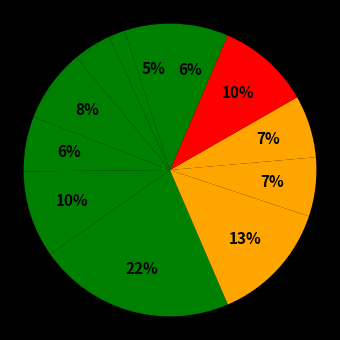

How many segments does this pie chart have?

12